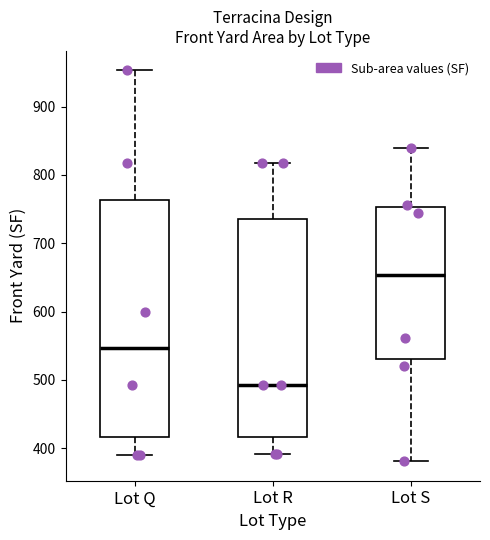

Which box is the tallest, from its lower edge to its upper edge?

Lot Q